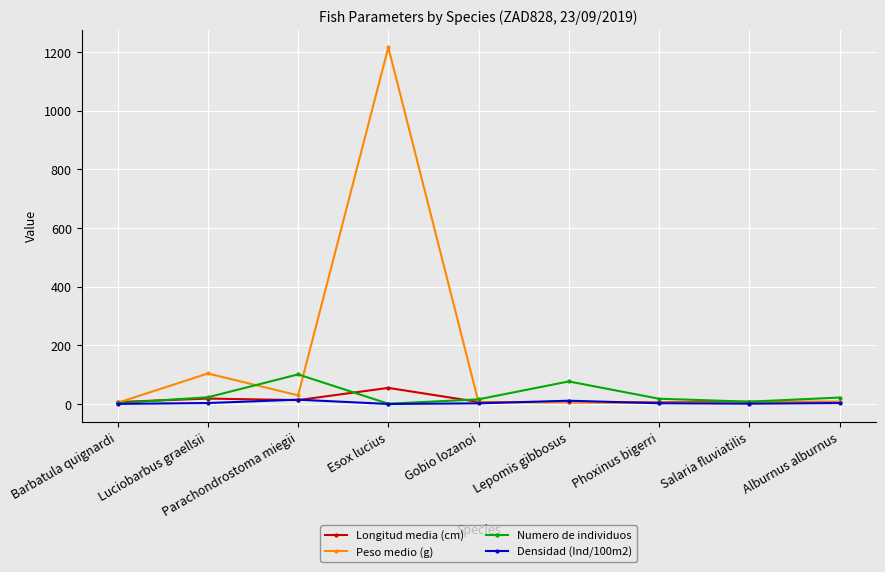

Which series has the widest spread of values?

Peso medio (g)